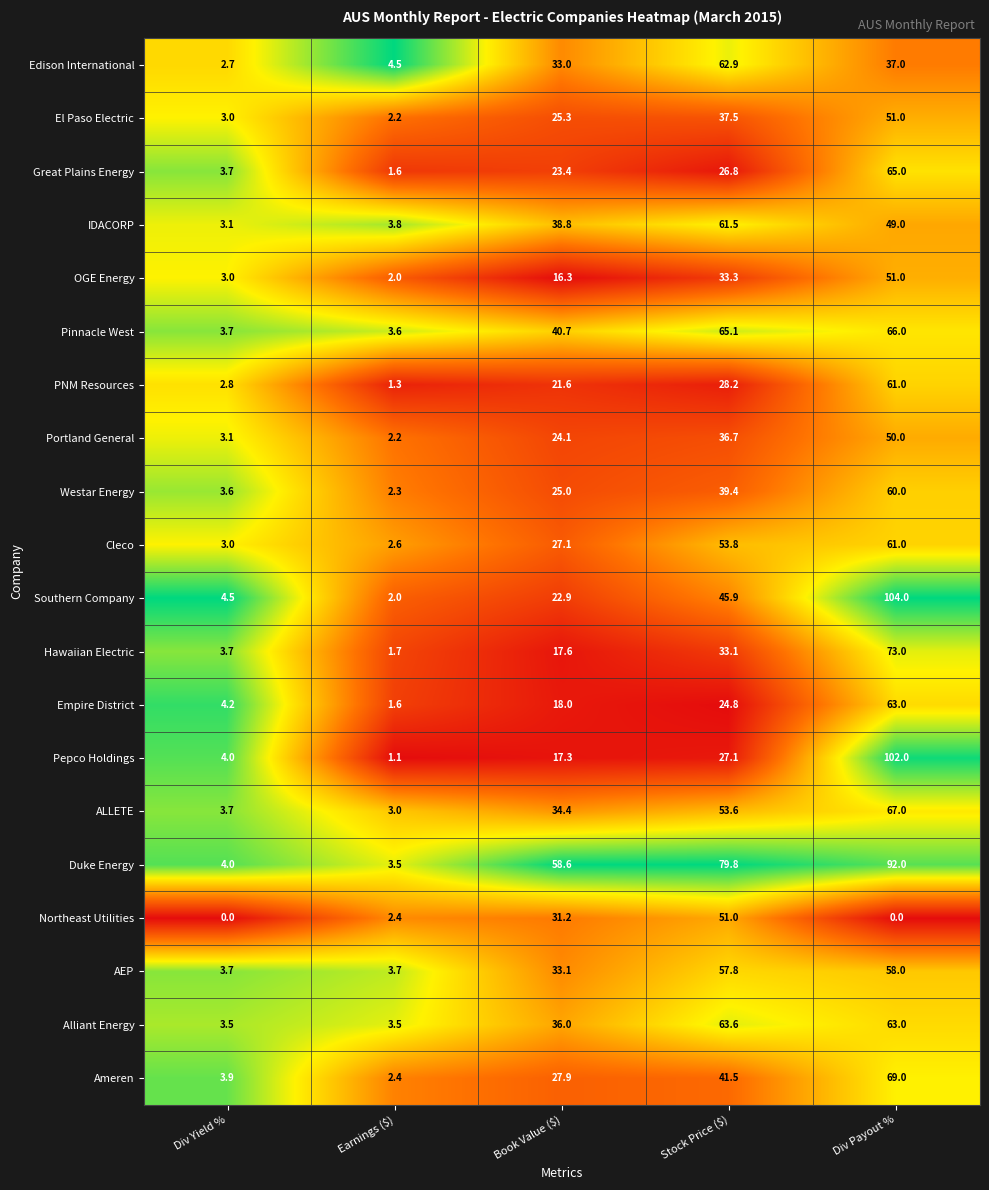

What is the total value across all series at Div Payout %?

1242.0